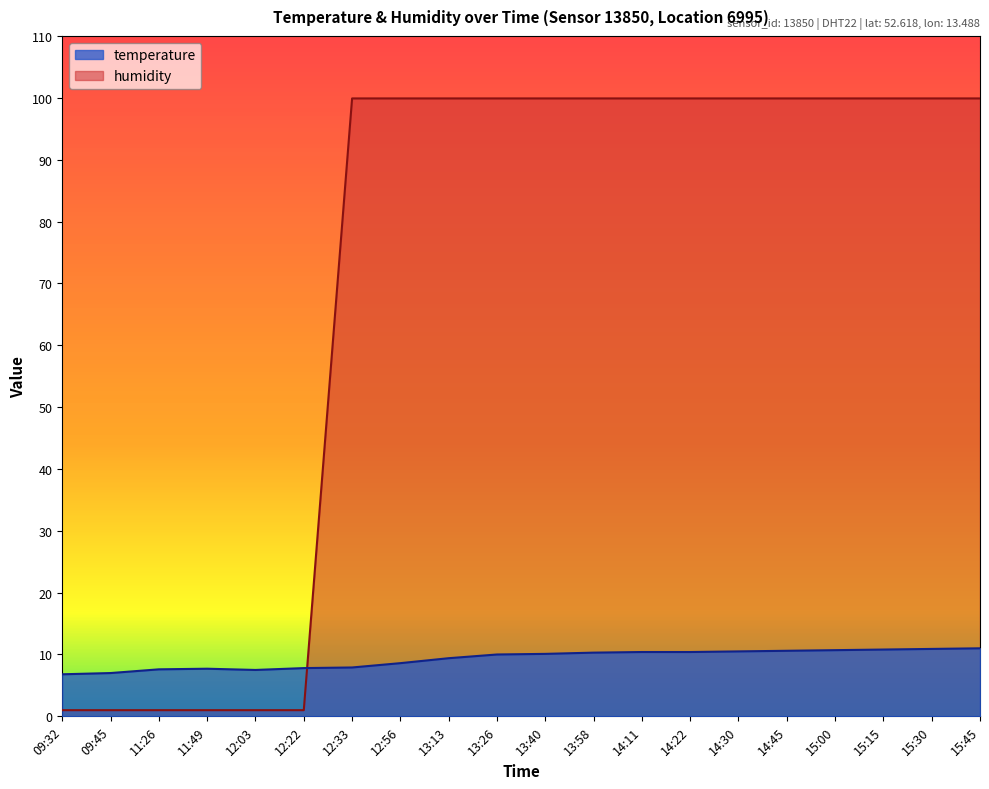

Between which two adjacent categories do humidity and temperature first intersect?

12:22 and 12:33